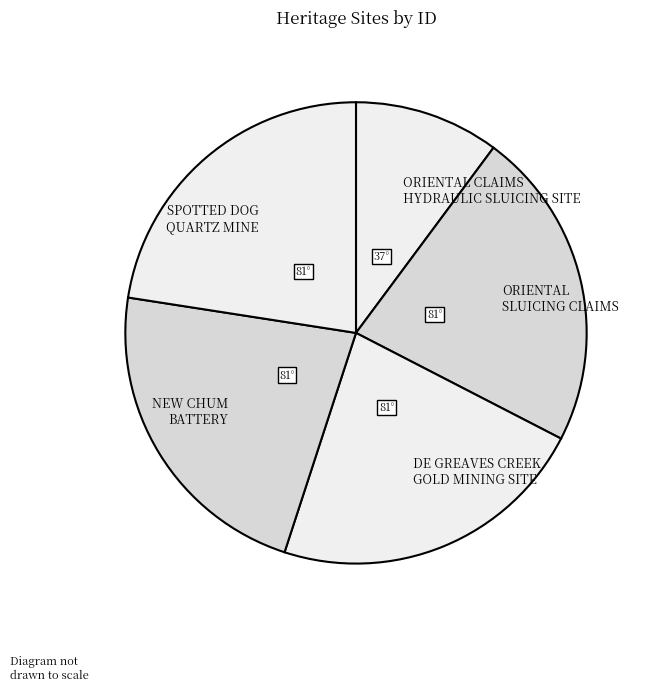

What is the ratio of the value at SPOTTED DOG QUARTZ MINE to the value at ORIENTAL CLAIMS HYDRAULIC SLUICING SITE?

2.2